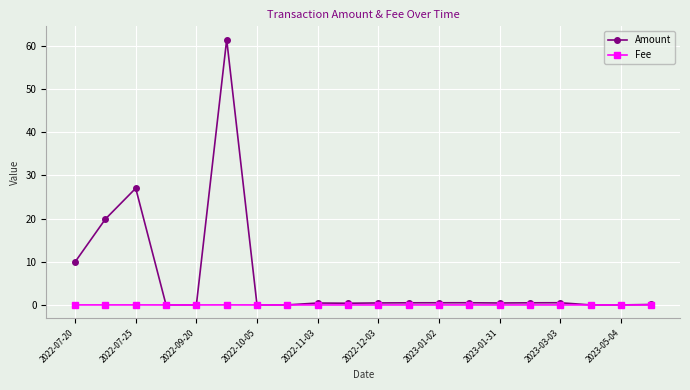

Which series has the largest total across all categories?

Amount